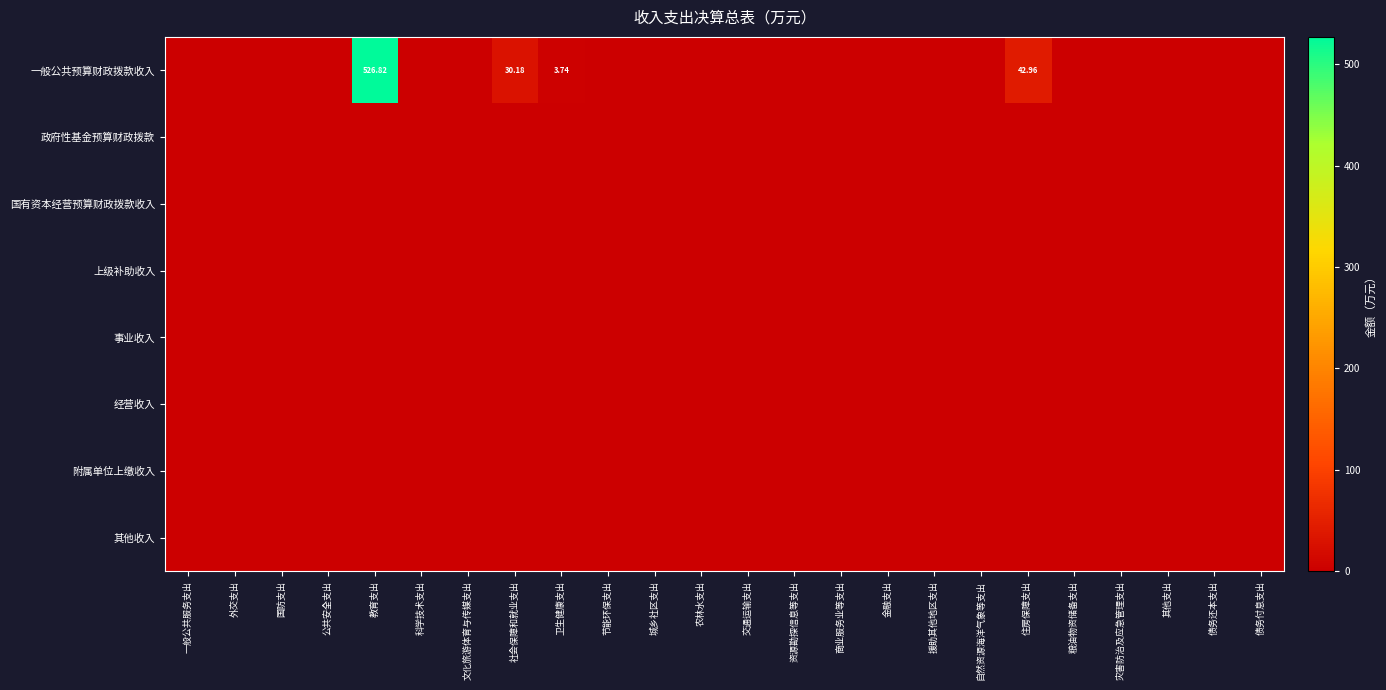

The 经营收入 series shows 0.0 at 金融支出. True or false?

True